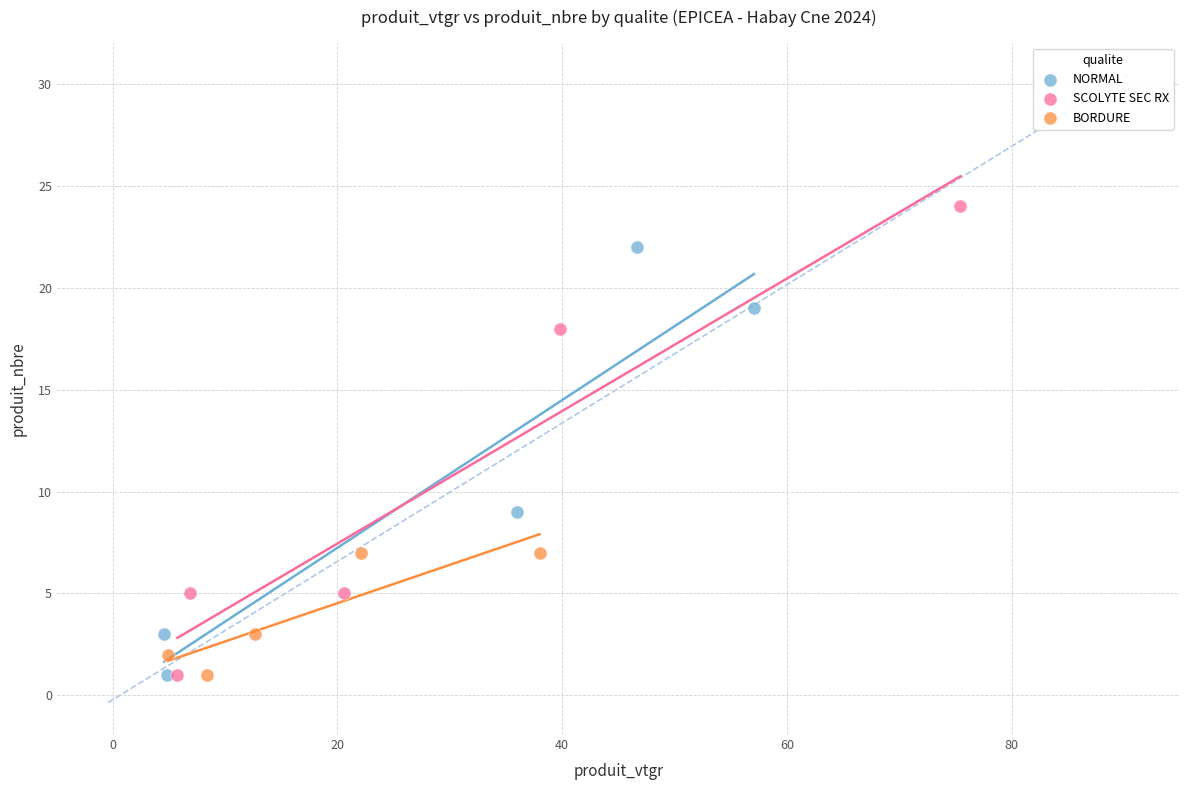

Which series reaches the maximum Y coordinate?

SCOLYTE SEC RX